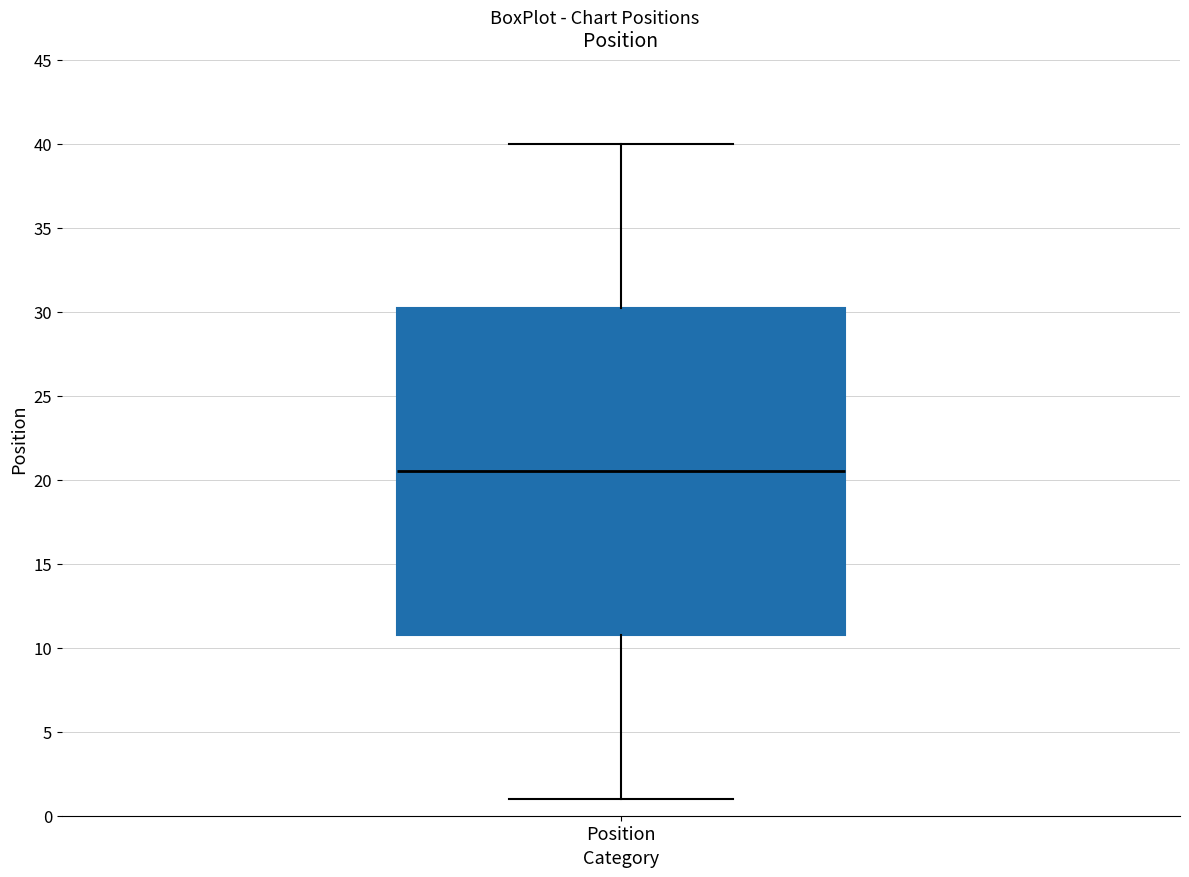

Transcribe this box plot: give where the median line is, the range the box spans, and where the two whiskers end, as read against the y-axis. The values are not printed on the chart, so give them approximately, as read against the axis.

median 20.5, box 11.0 to 30.5, whiskers 1.0 to 40.0